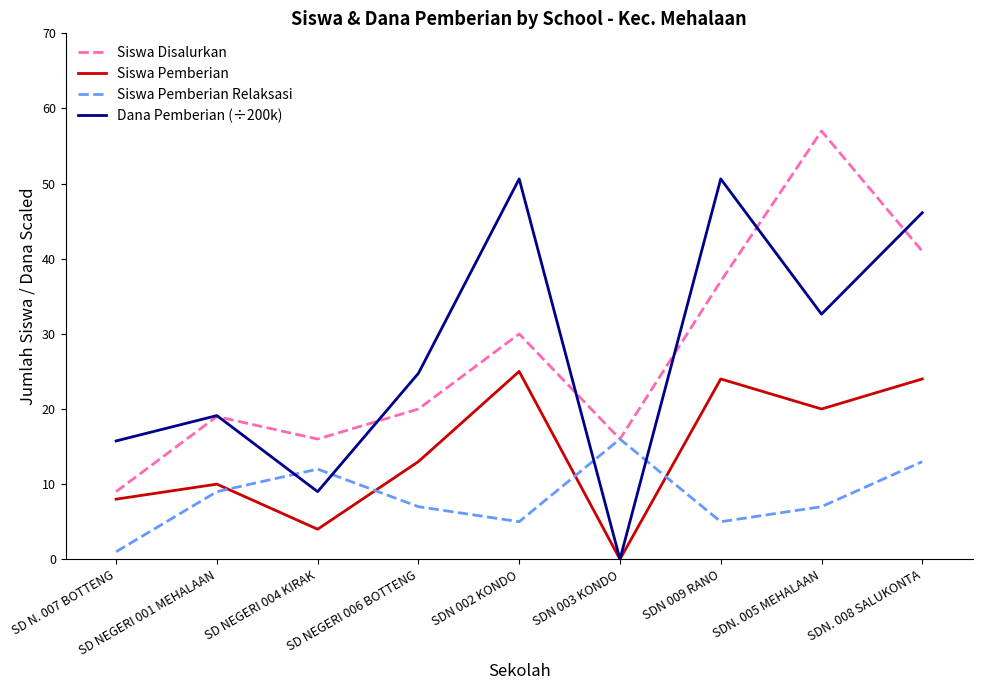

Is it true that Siswa Pemberian equals 35.4 at SDN 009 RANO?

False